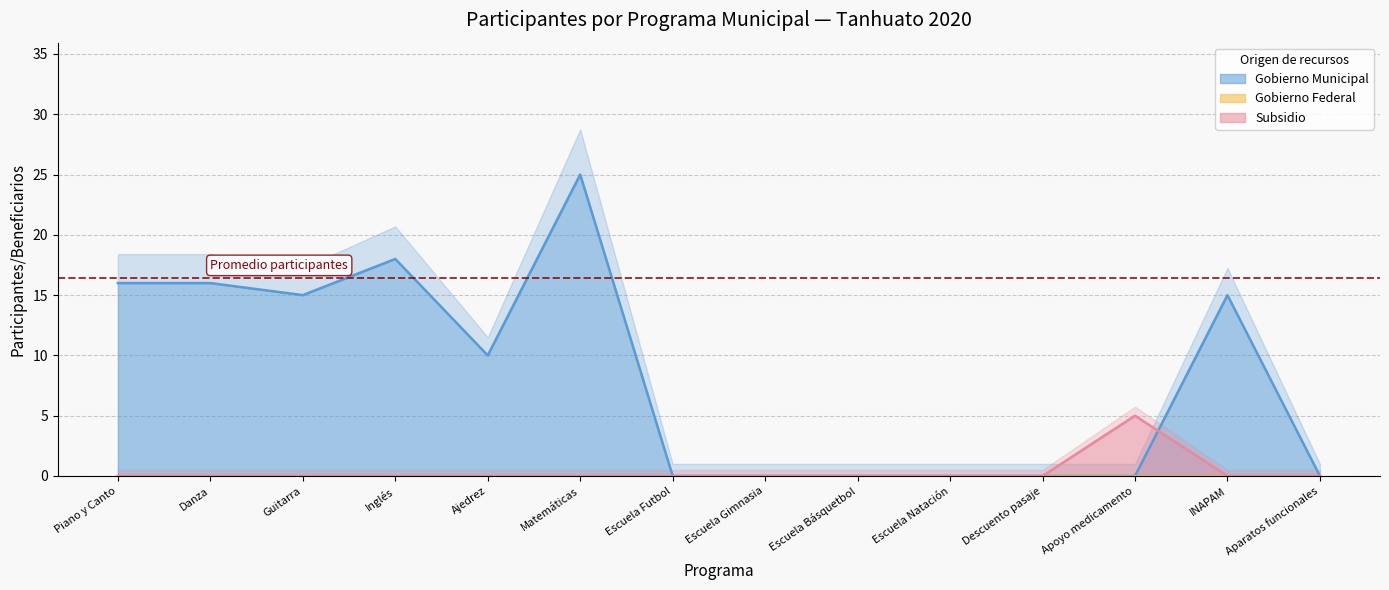

True or false: Gobierno Municipal and Subsidio intersect in this chart.

True